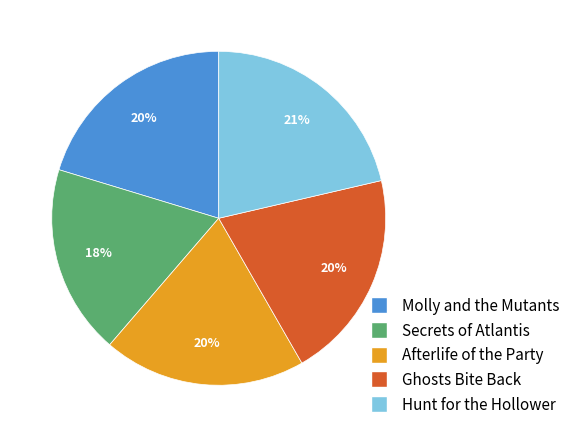

To the nearest percent, what is the combined percentage of Hunt for the Hollower and Afterlife of the Party?

41%